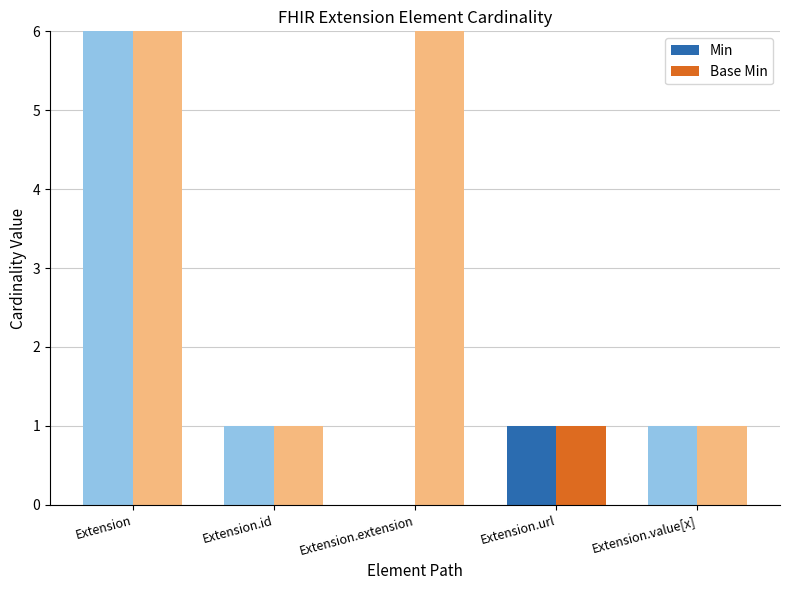

What is the label of the 1st bar from the right?

Extension.value[x]